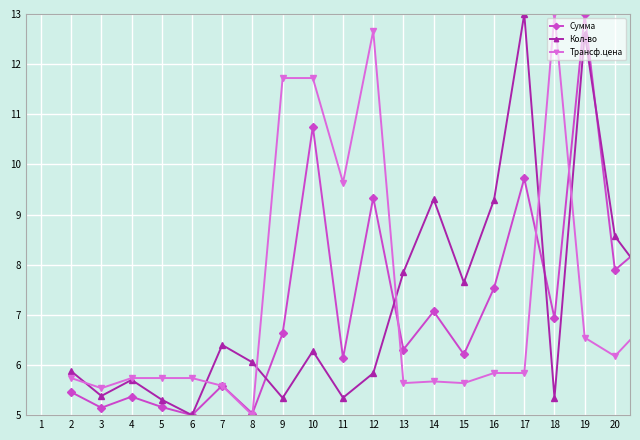

What is the sum of all Кол-во values?

143.9